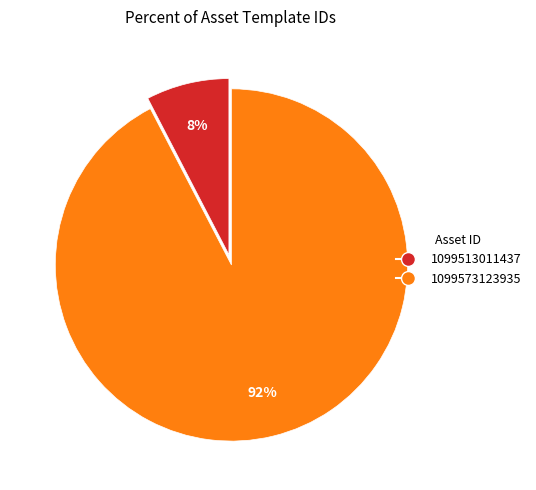

Does 1099513011437 represent more than half of the total?

No